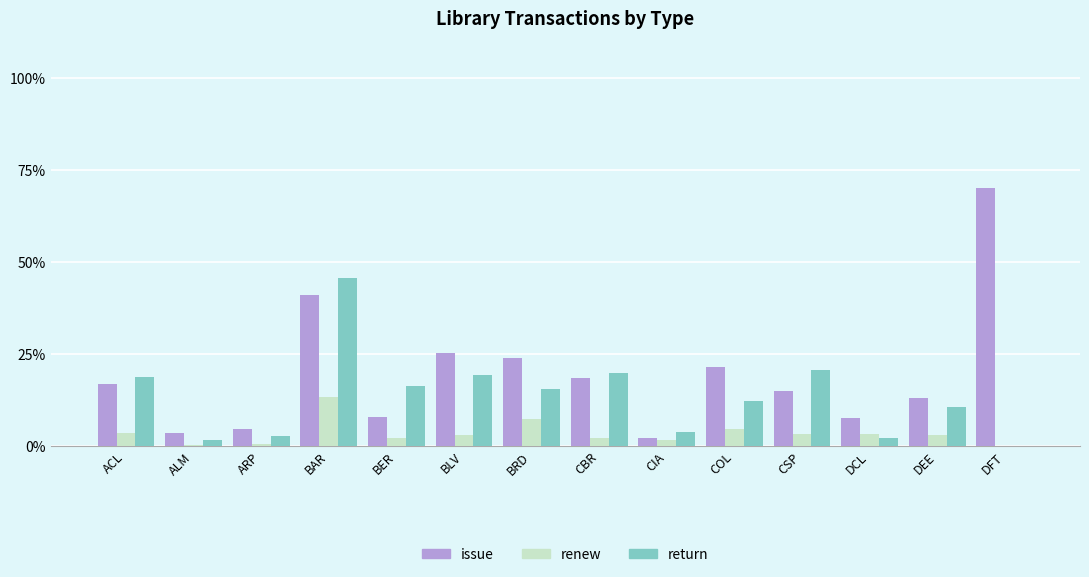

Are the bars horizontal?

No